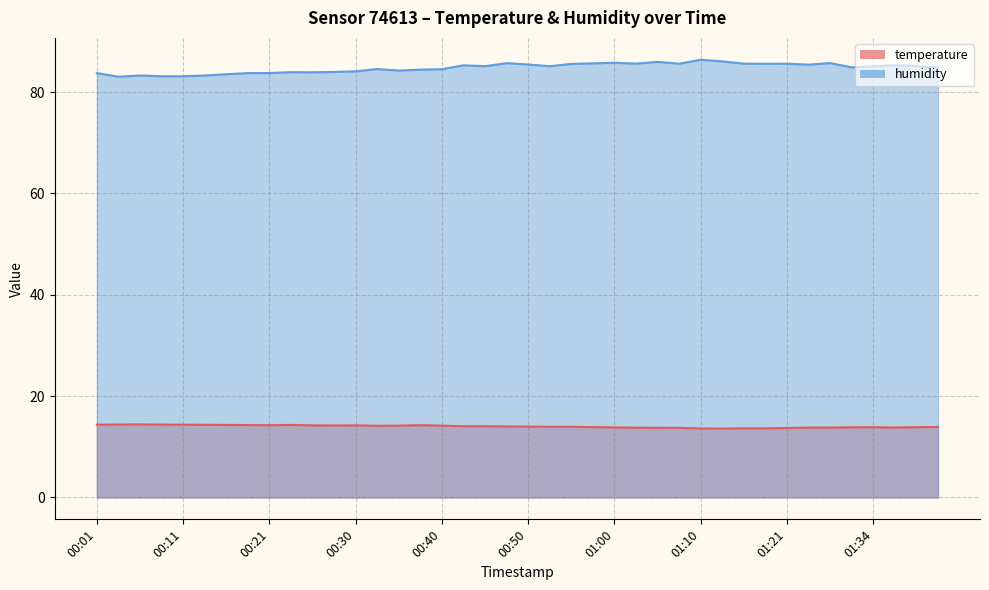

How many series are shown in this chart?

2